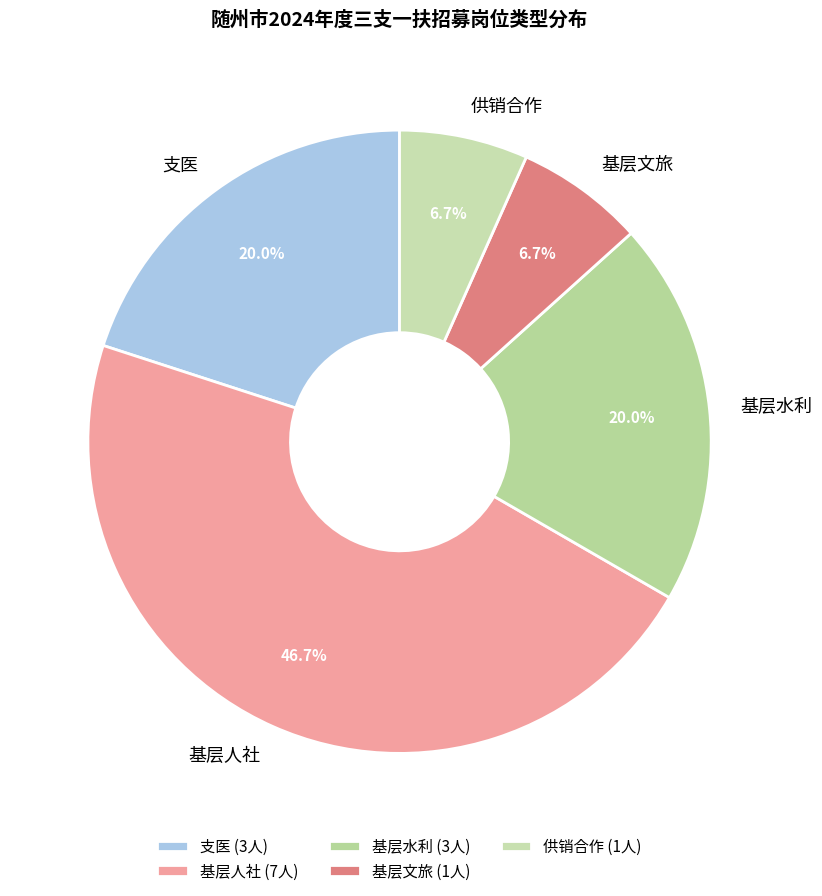

Approximately how many times larger is the value at 支医 compared to 基层水利?

1.0